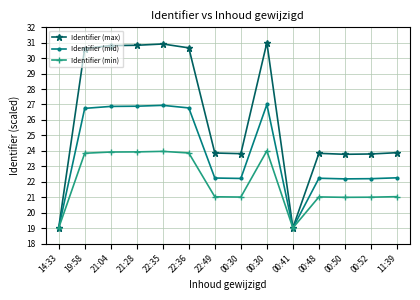

Reading left to right, list all the values displayed in this chart.

Identifier (max): 19.0	30.6	30.8	30.8	30.9	30.7	23.9	23.8	31.0	19.0	23.8	23.8	23.8	23.9
Identifier (mid): 19.0	26.7	26.9	26.9	26.9	26.8	22.2	22.2	27.0	19.0	22.2	22.2	22.2	22.3
Identifier (min): 19.0	23.8	23.9	23.9	24.0	23.9	21.0	21.0	24.0	19.0	21.0	21.0	21.0	21.0